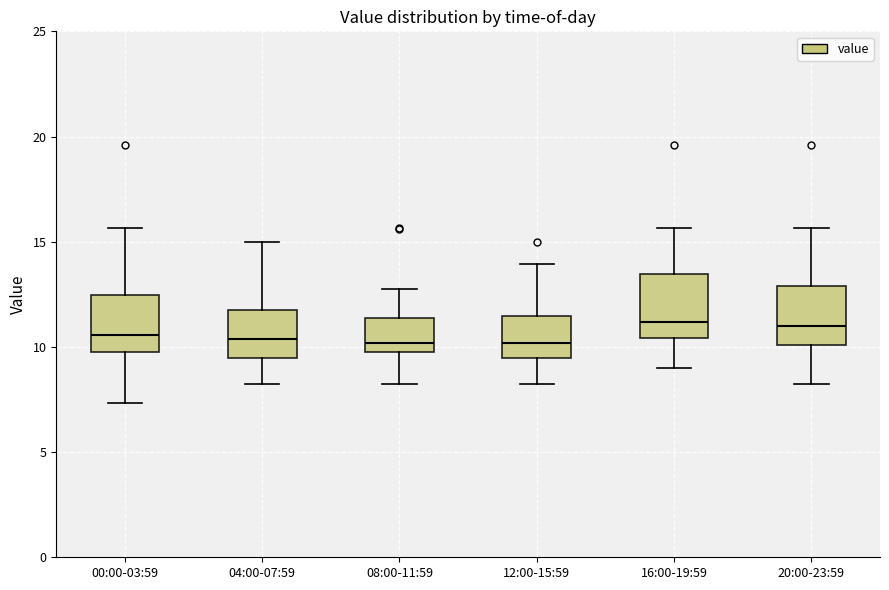

Reading left to right, transcribe this box plot: for each box, give where its median line is, the range the box spans, and where its two whiskers end, as read against the y-axis. The values are not printed on the chart, so give them approximately, as read against the axis.

00:00-03:59: median 10.5, box 10.0 to 12.5, whiskers 7.5 to 15.5
04:00-07:59: median 10.5, box 9.5 to 11.5, whiskers 8.5 to 15.0
08:00-11:59: median 10.0 (just above the box's lower edge), box 10.0 to 11.5, whiskers 8.5 to 12.5
12:00-15:59: median 10.0, box 9.5 to 11.5, whiskers 8.5 to 14.0
16:00-19:59: median 11.0, box 10.5 to 13.5, whiskers 9.0 to 15.5
20:00-23:59: median 11.0, box 10.0 to 13.0, whiskers 8.5 to 15.5